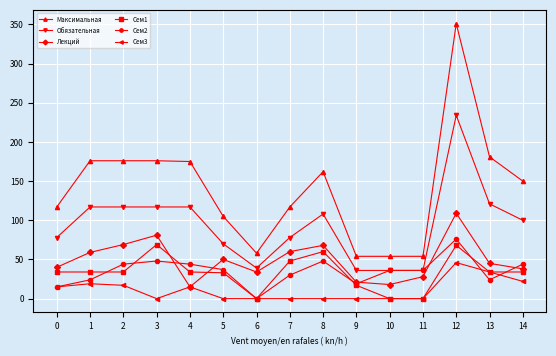

Which series has the largest range (max minus min)?

Максимальная